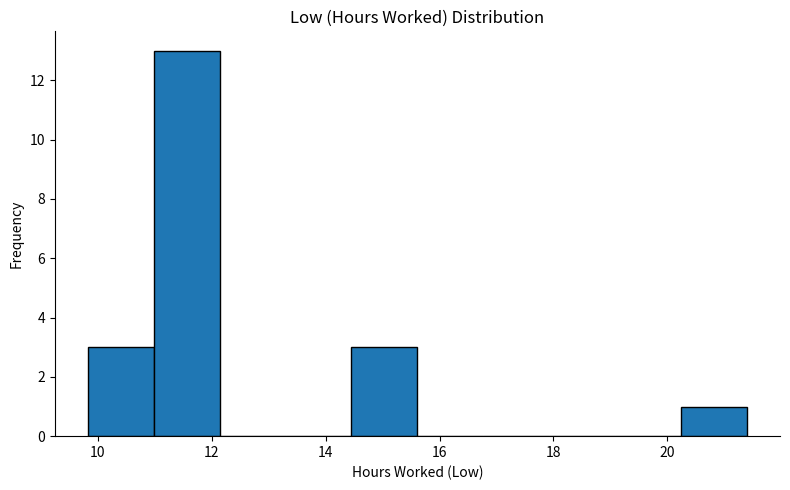

Reading left to right, list every bar in this chart as the range it spans on the x-axis followed by its height. Neither the bar edges nor the heights are printed on the chart, so give them approximately, as read against the axes.

9.8 to 11.0: 3
11.0 to 12.2: 13
12.2 to 13.2: 0
13.2 to 14.4: 0
14.4 to 15.6: 3
15.6 to 16.8: 0
16.8 to 18.0: 0
18.0 to 19.0: 0
19.0 to 20.2: 0
20.2 to 21.4: 1